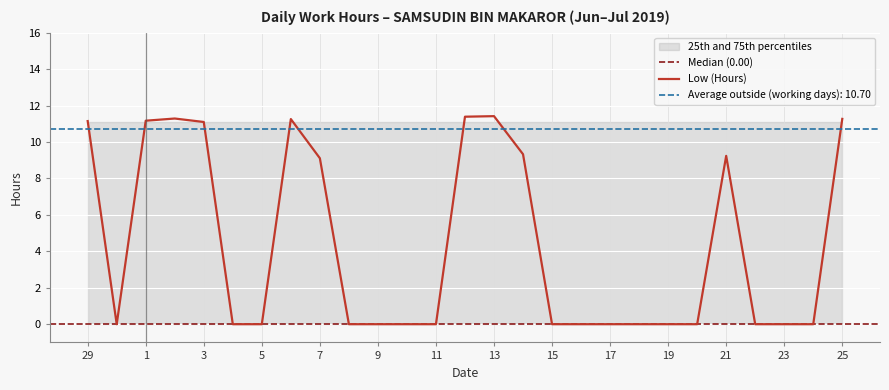

List the labels in order of value, smallest first.

30, 4, 5, 8, 9, 10, 11, 15, 16, 17, 18, 19, 20, 22, 23, 24, 7, 21, 14, 3, 29, 1, 6, 25, 2, 12, 13